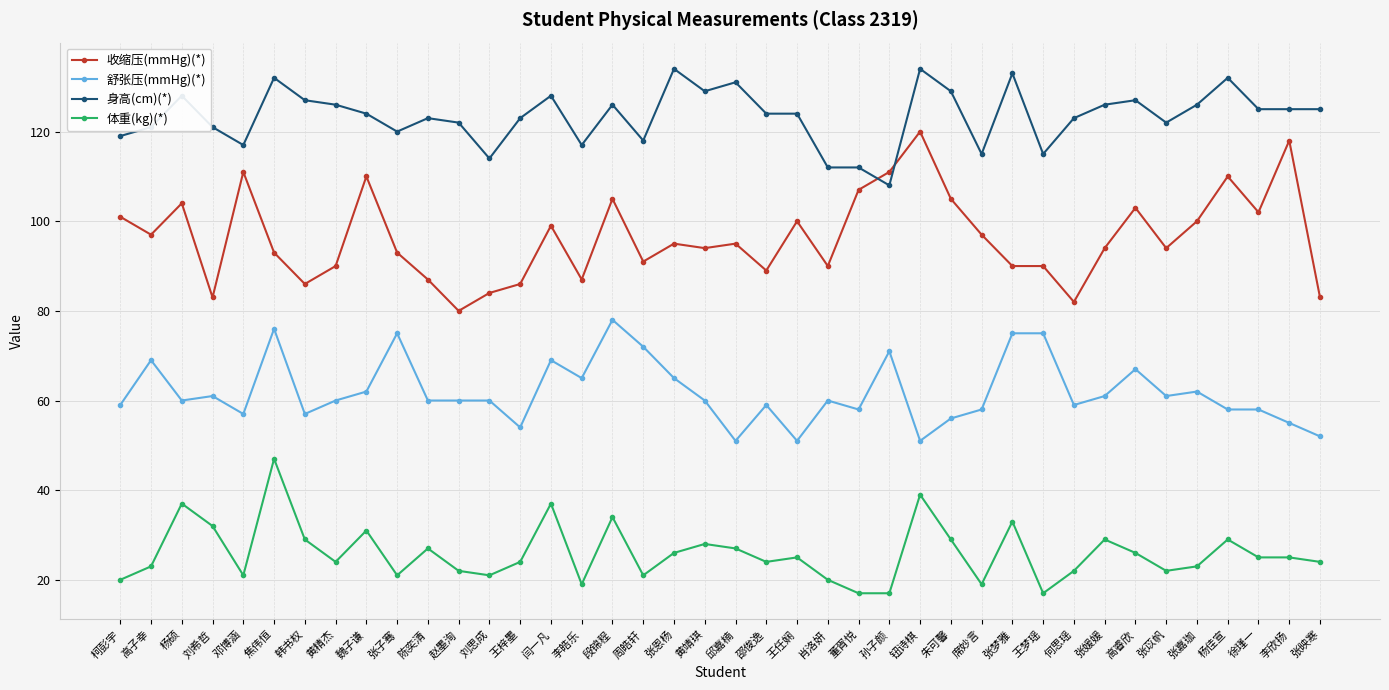

True or false: 体重(kg)(*) has a value of 29 at 赵墨洵.

False